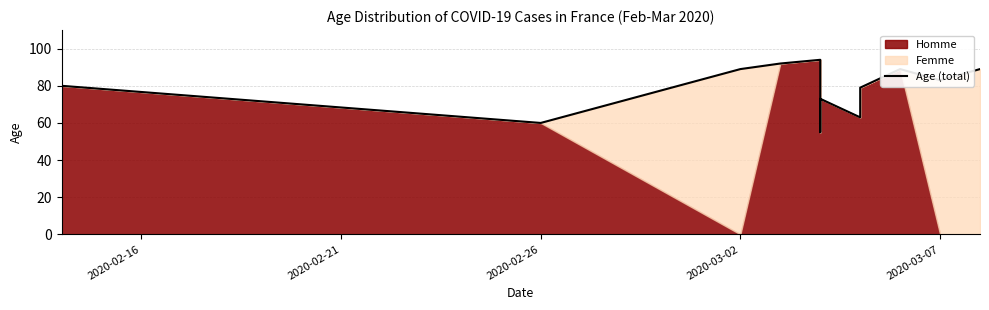

How many points are higher than both their immediate neighbors (excluding endpoints)?

3